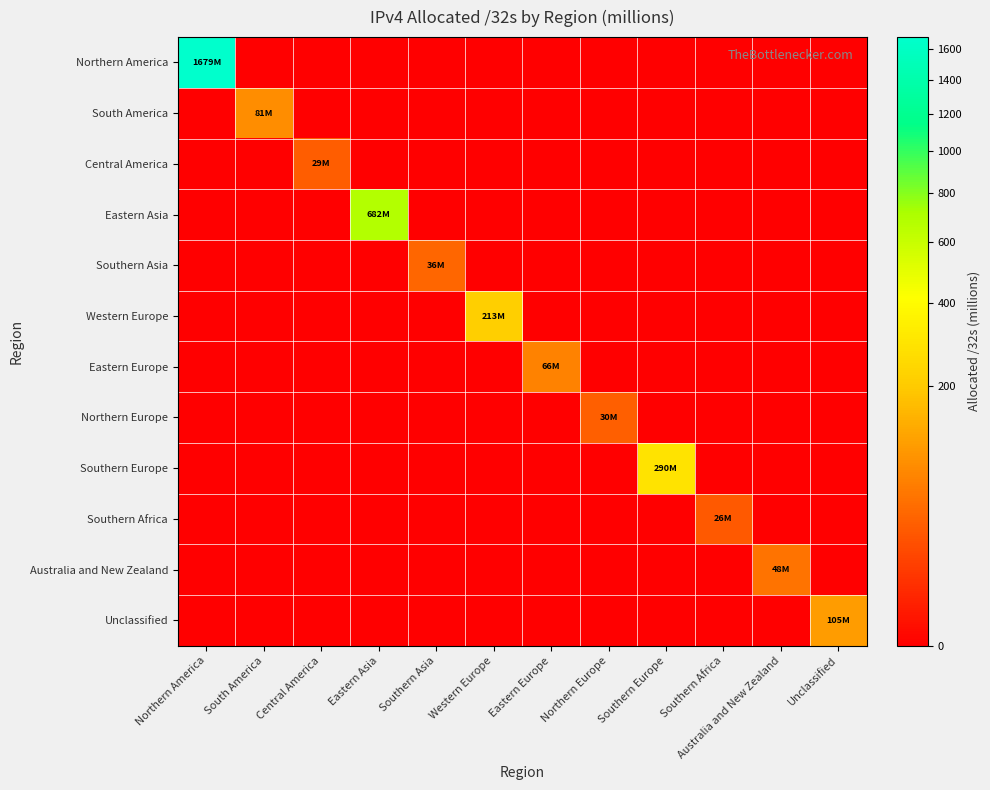

Reading left to right, list all the values displayed in this chart.

Northern America: Northern America=1679.1	South America=0.0	Central America=0.0	Eastern Asia=0.0	Southern Asia=0.0	Western Europe=0.0	Eastern Europe=0.0	Northern Europe=0.0	Southern Europe=0.0	Southern Africa=0.0	Australia and New Zealand=0.0	Unclassified=0.0
South America: Northern America=0.0	South America=81.1	Central America=0.0	Eastern Asia=0.0	Southern Asia=0.0	Western Europe=0.0	Eastern Europe=0.0	Northern Europe=0.0	Southern Europe=0.0	Southern Africa=0.0	Australia and New Zealand=0.0	Unclassified=0.0
Central America: Northern America=0.0	South America=0.0	Central America=28.8	Eastern Asia=0.0	Southern Asia=0.0	Western Europe=0.0	Eastern Europe=0.0	Northern Europe=0.0	Southern Europe=0.0	Southern Africa=0.0	Australia and New Zealand=0.0	Unclassified=0.0
Eastern Asia: Northern America=0.0	South America=0.0	Central America=0.0	Eastern Asia=682.5	Southern Asia=0.0	Western Europe=0.0	Eastern Europe=0.0	Northern Europe=0.0	Southern Europe=0.0	Southern Africa=0.0	Australia and New Zealand=0.0	Unclassified=0.0
Southern Asia: Northern America=0.0	South America=0.0	Central America=0.0	Eastern Asia=0.0	Southern Asia=36.4	Western Europe=0.0	Eastern Europe=0.0	Northern Europe=0.0	Southern Europe=0.0	Southern Africa=0.0	Australia and New Zealand=0.0	Unclassified=0.0
Western Europe: Northern America=0.0	South America=0.0	Central America=0.0	Eastern Asia=0.0	Southern Asia=0.0	Western Europe=213.4	Eastern Europe=0.0	Northern Europe=0.0	Southern Europe=0.0	Southern Africa=0.0	Australia and New Zealand=0.0	Unclassified=0.0
Eastern Europe: Northern America=0.0	South America=0.0	Central America=0.0	Eastern Asia=0.0	Southern Asia=0.0	Western Europe=0.0	Eastern Europe=66.1	Northern Europe=0.0	Southern Europe=0.0	Southern Africa=0.0	Australia and New Zealand=0.0	Unclassified=0.0
Northern Europe: Northern America=0.0	South America=0.0	Central America=0.0	Eastern Asia=0.0	Southern Asia=0.0	Western Europe=0.0	Eastern Europe=0.0	Northern Europe=29.8	Southern Europe=0.0	Southern Africa=0.0	Australia and New Zealand=0.0	Unclassified=0.0
Southern Europe: Northern America=0.0	South America=0.0	Central America=0.0	Eastern Asia=0.0	Southern Asia=0.0	Western Europe=0.0	Eastern Europe=0.0	Northern Europe=0.0	Southern Europe=290.2	Southern Africa=0.0	Australia and New Zealand=0.0	Unclassified=0.0
Southern Africa: Northern America=0.0	South America=0.0	Central America=0.0	Eastern Asia=0.0	Southern Asia=0.0	Western Europe=0.0	Eastern Europe=0.0	Northern Europe=0.0	Southern Europe=0.0	Southern Africa=26.0	Australia and New Zealand=0.0	Unclassified=0.0
Australia and New Zealand: Northern America=0.0	South America=0.0	Central America=0.0	Eastern Asia=0.0	Southern Asia=0.0	Western Europe=0.0	Eastern Europe=0.0	Northern Europe=0.0	Southern Europe=0.0	Southern Africa=0.0	Australia and New Zealand=48.5	Unclassified=0.0
Unclassified: Northern America=0.0	South America=0.0	Central America=0.0	Eastern Asia=0.0	Southern Asia=0.0	Western Europe=0.0	Eastern Europe=0.0	Northern Europe=0.0	Southern Europe=0.0	Southern Africa=0.0	Australia and New Zealand=0.0	Unclassified=105.0